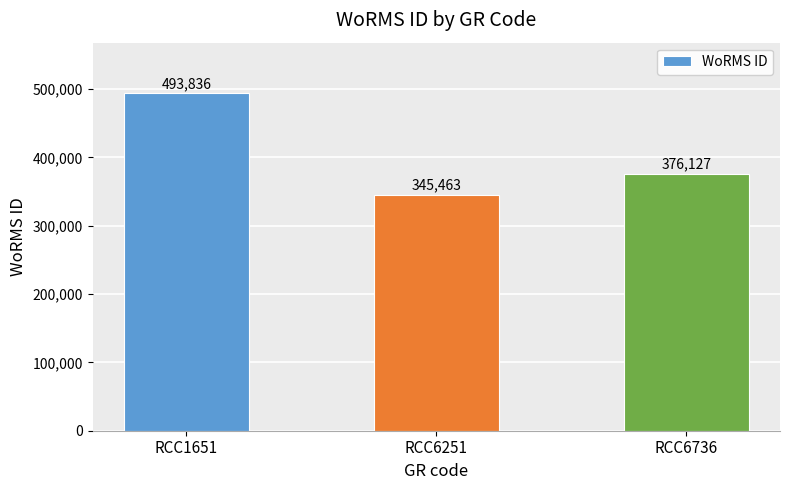

The chart shows a value of 228194 at RCC6736. True or false?

False